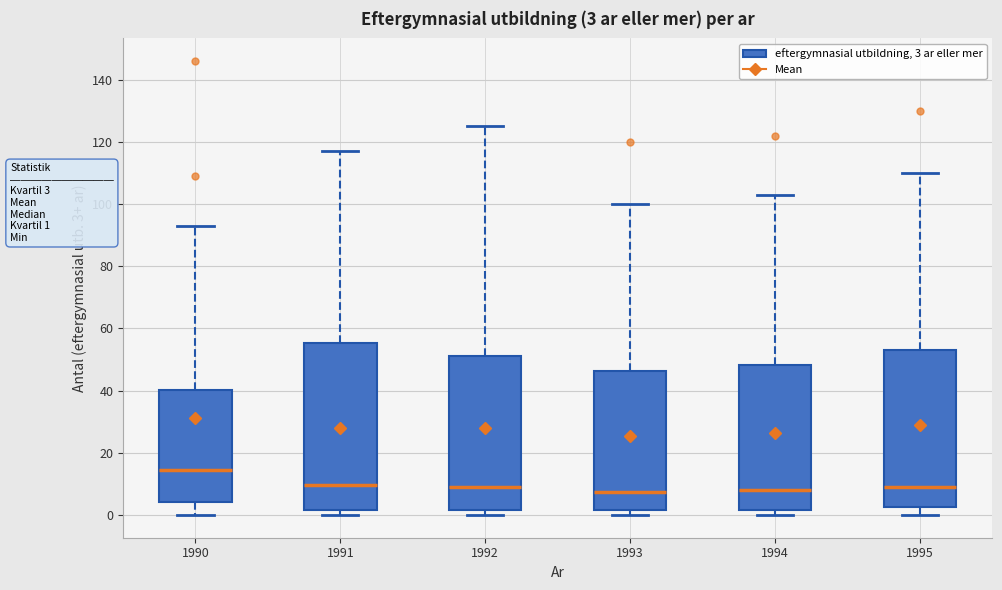

Comparing the boxes themselves (not the whiskers), which one is the tallest?

1991